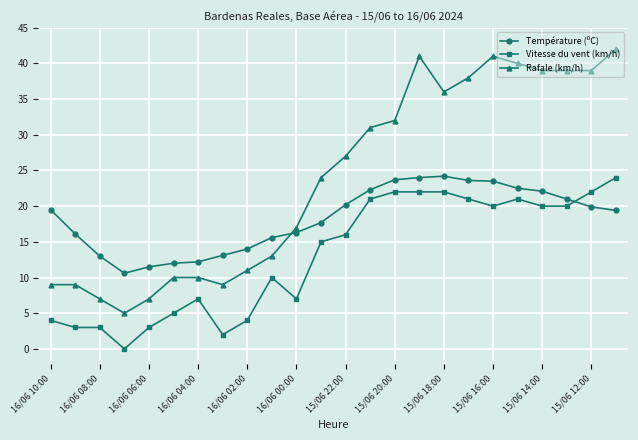

What is the highest value of the Température (ºC) series?

24.2